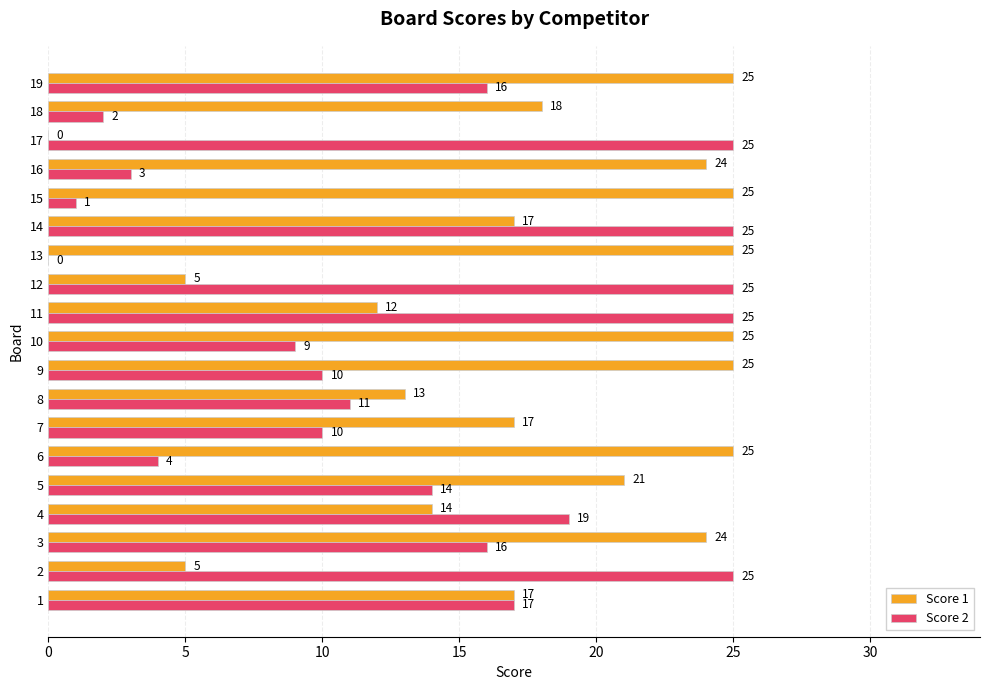

Which series changed the most between 3 and 11?

Score 1